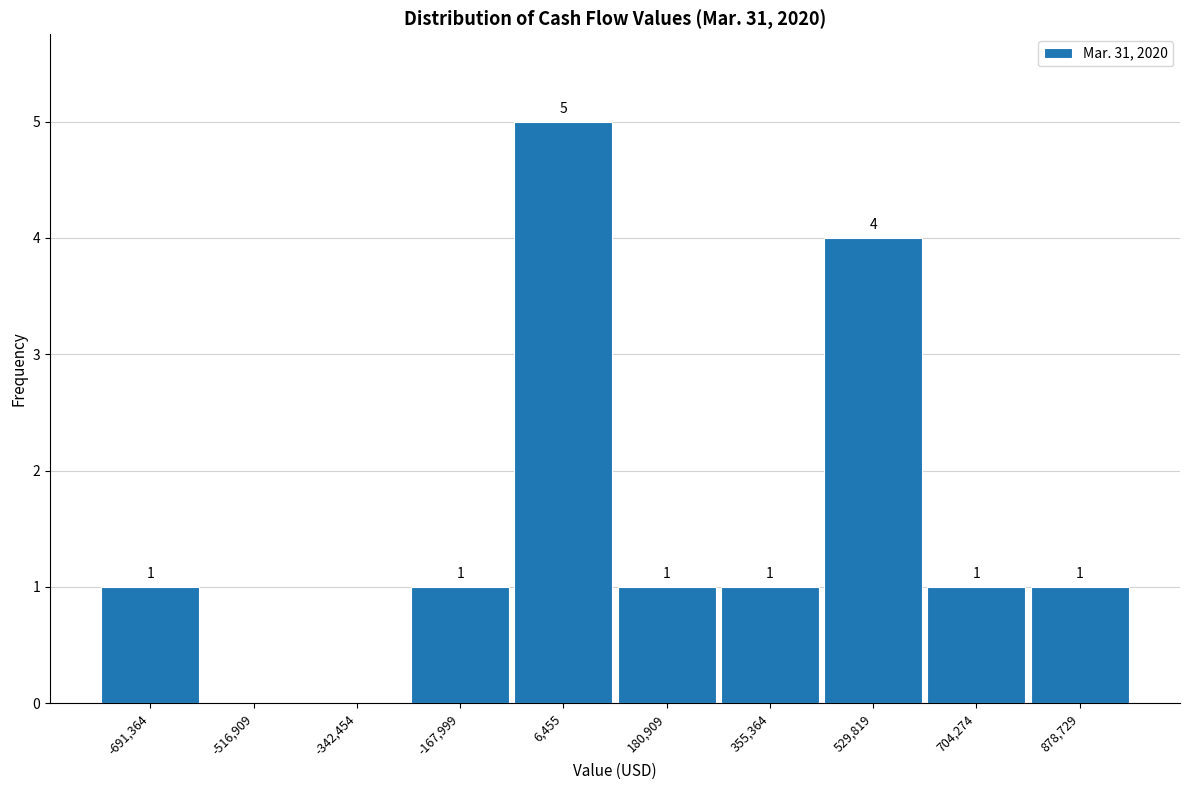

Which range on the x-axis has the tallest bar?

-80000 to 100000